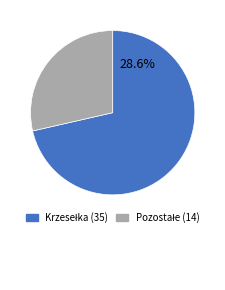

Is there any slice that represents more than half of the pie?

Yes